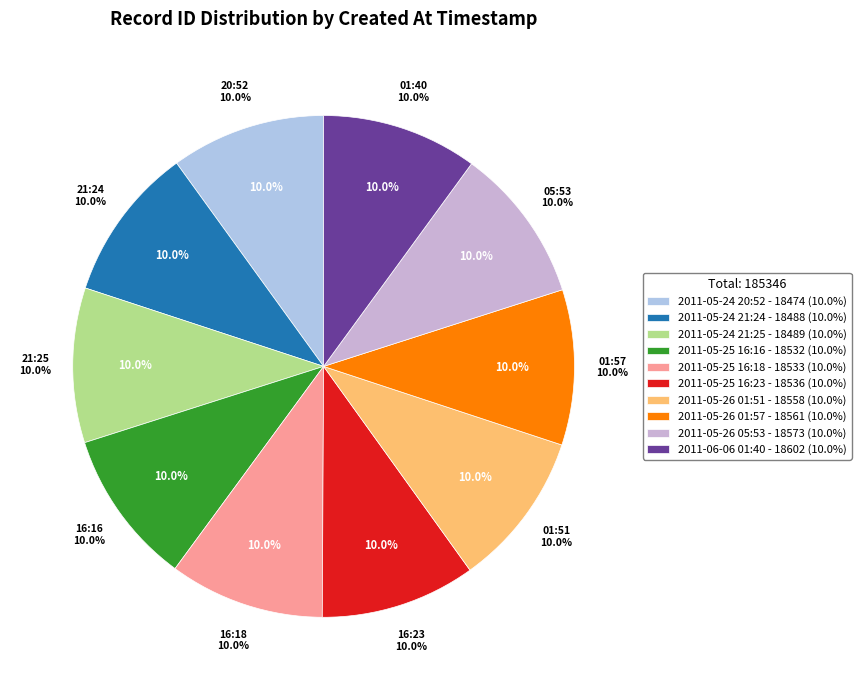

To the nearest percent, what portion does 2011-05-25 16:23 represent?

10%